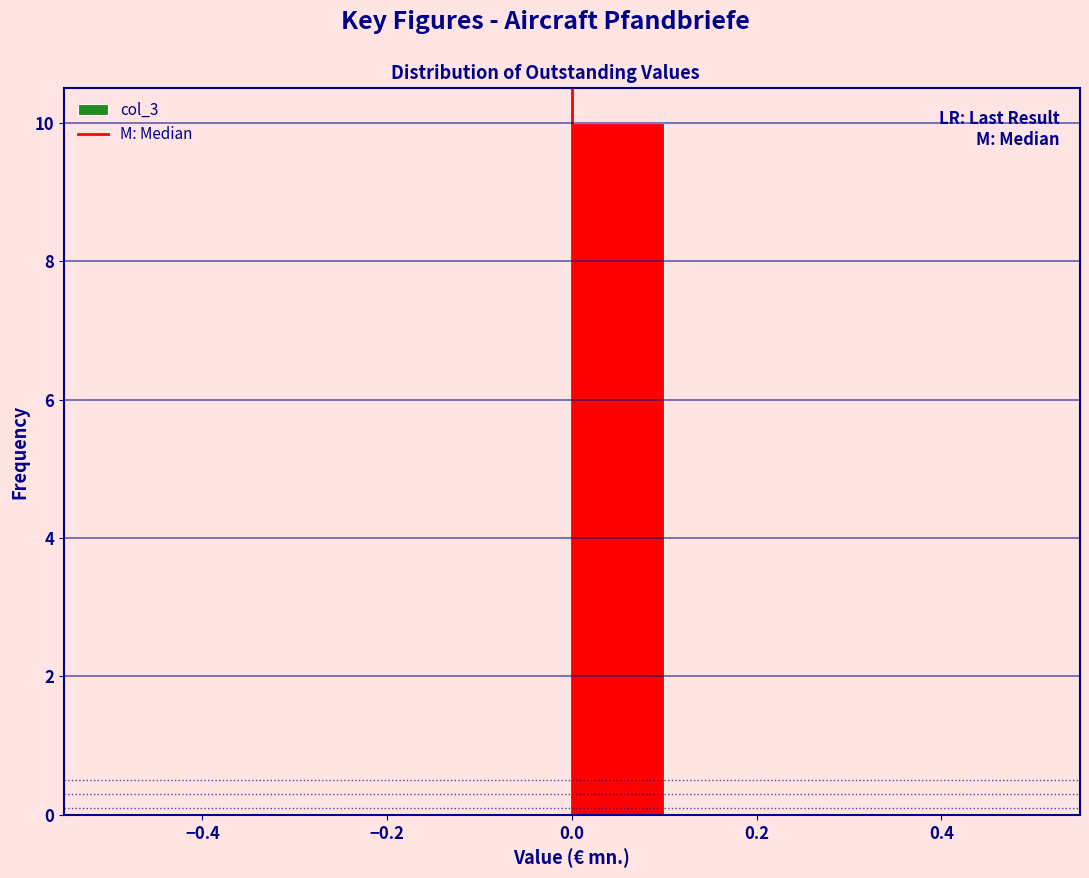

Over which range of the x-axis is the bar tallest?

0.0 to 0.1